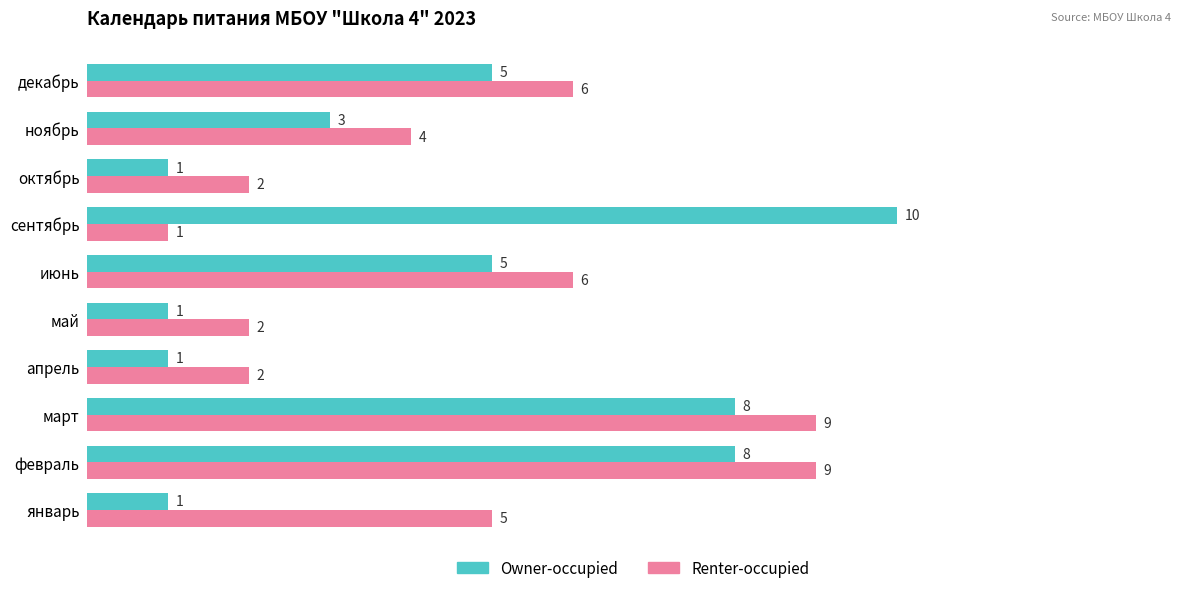

At which label does Owner-occupied reach its peak?

сентябрь